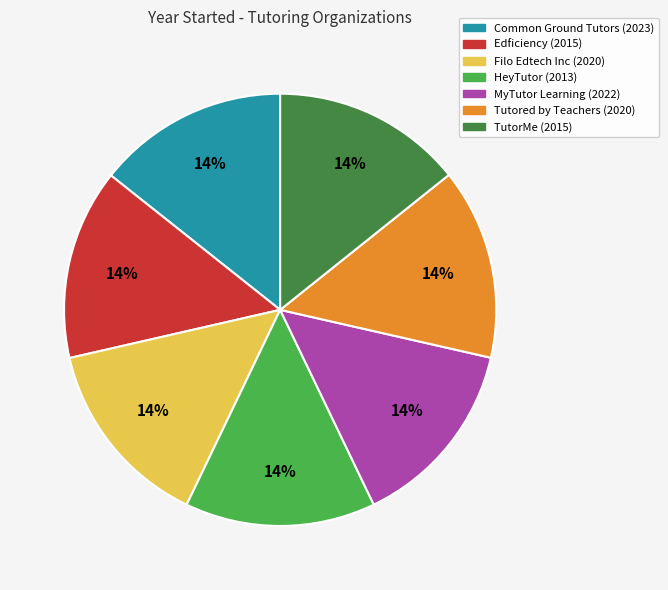

What is the ratio of the value at MyTutor Learning to the value at Tutored by Teachers?

1.0